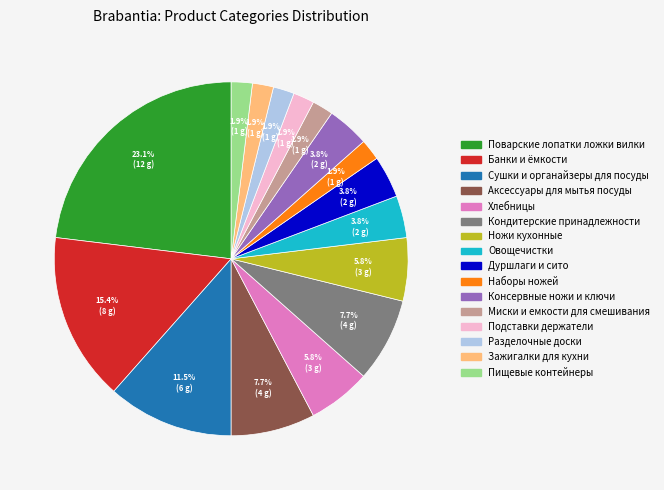

What is the largest slice in the pie chart?

Поварские лопатки ложки вилки